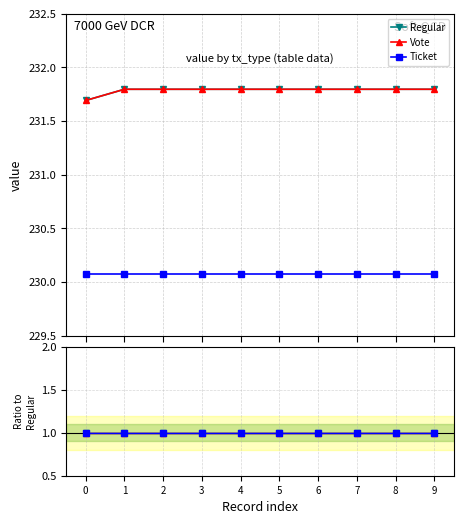

True or false: Ticket and Regular cross at least once.

False